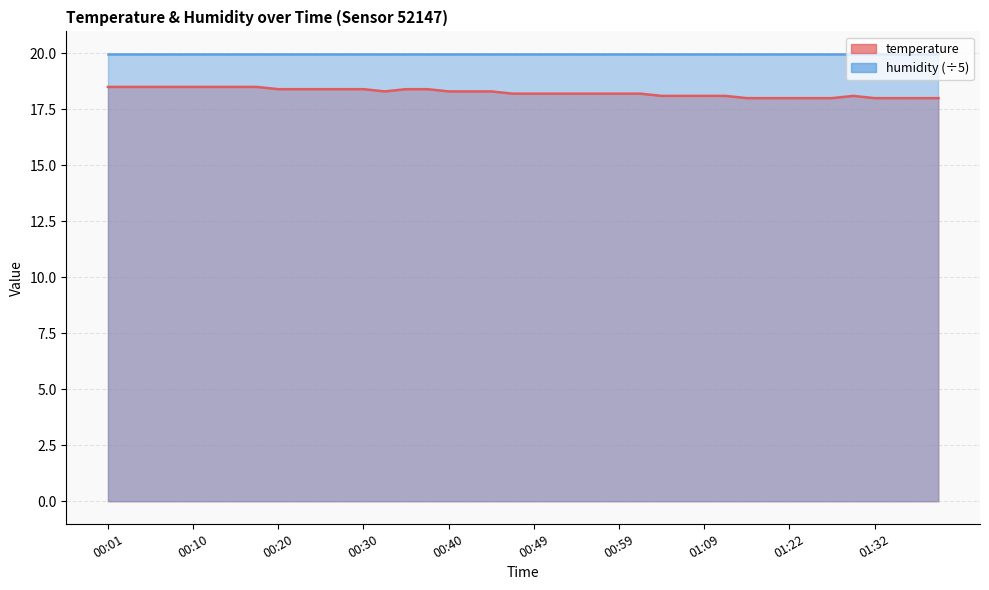

Reading right to left, what are all the values shown in this chart?

18.0	18.0	18.0	18.0	18.1	18.0	18.0	18.0	18.0	18.0	18.1	18.1	18.1	18.1	18.2	18.2	18.2	18.2	18.2	18.2	18.2	18.3	18.3	18.3	18.4	18.4	18.3	18.4	18.4	18.4	18.4	18.4	18.5	18.5	18.5	18.5	18.5	18.5	18.5	18.5